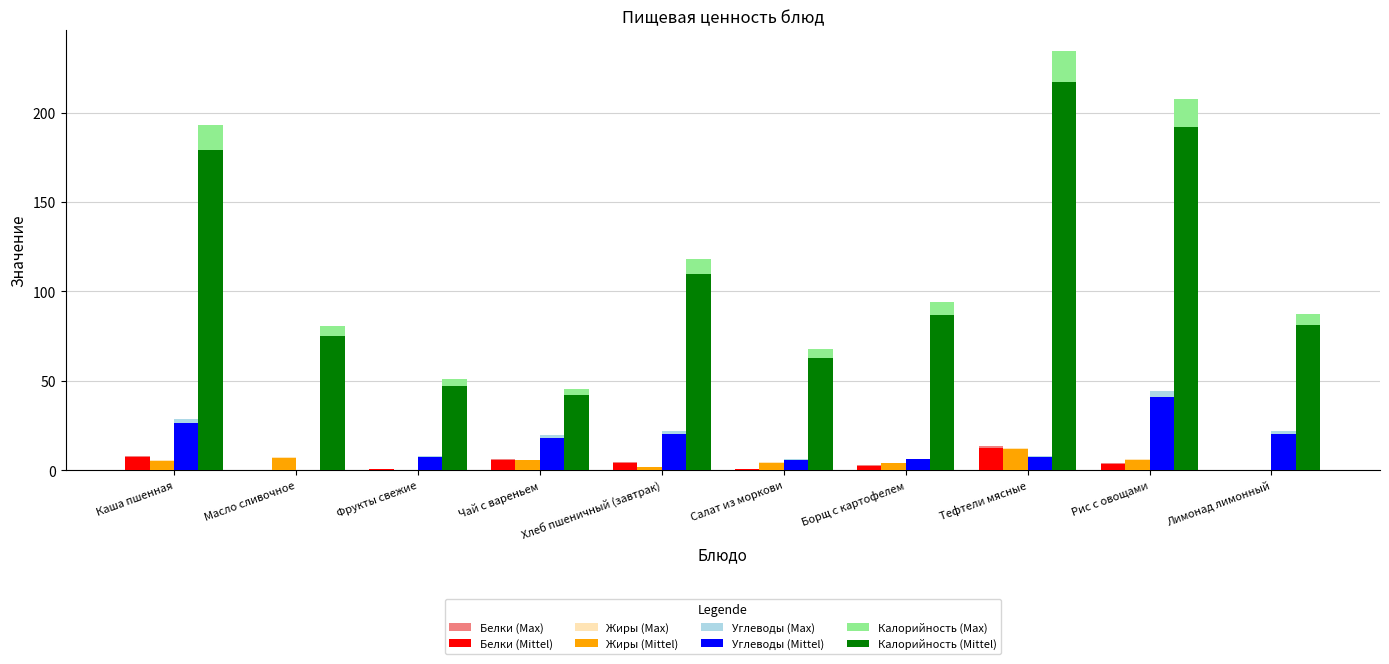

Between Каша пшенная and Хлеб пшеничный (завтрак), which series saw the biggest shift?

Калорийность (Max)